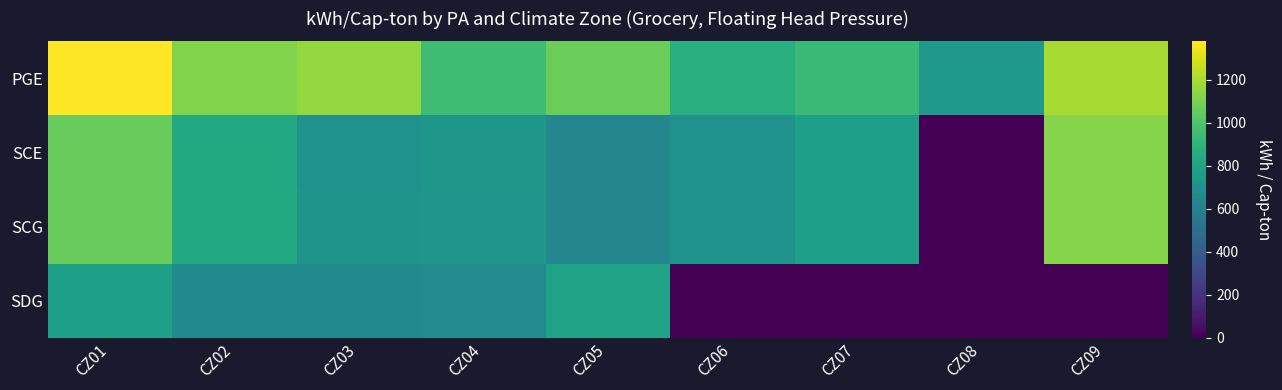

Between CZ01 and CZ04, which series saw the biggest shift?

PGE